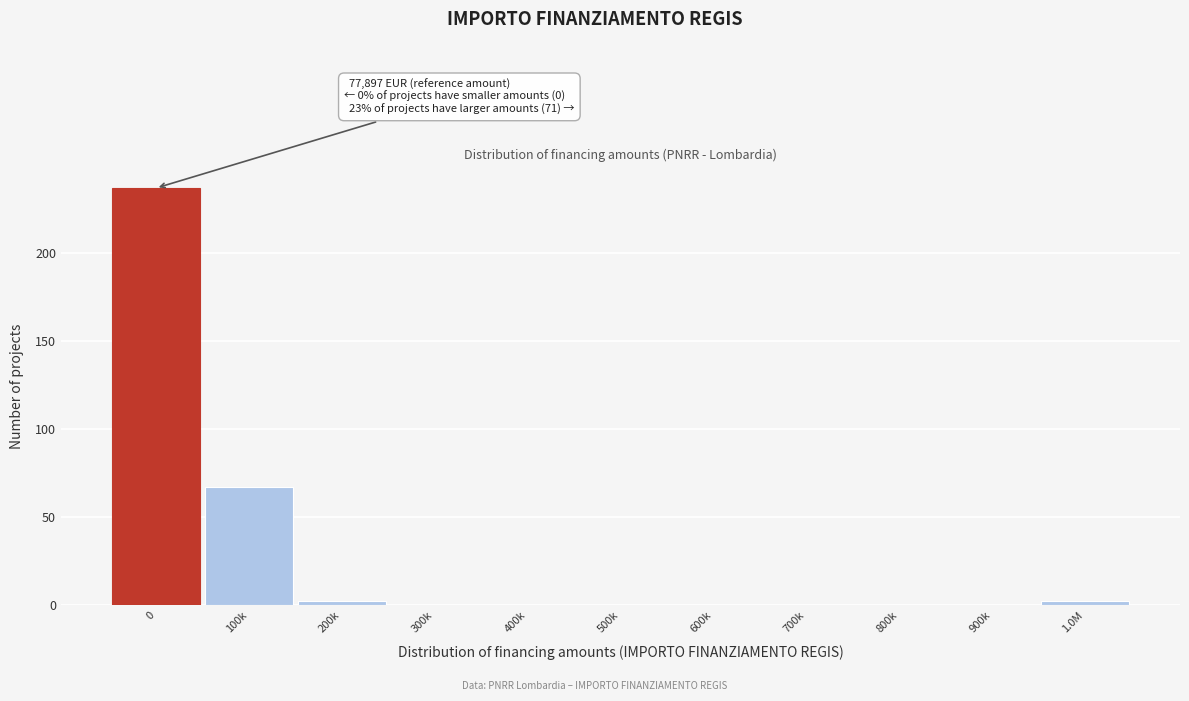

Reading right to left, extract all data points from this chart.

1.0M=2	900k=0	800k=0	700k=0	600k=0	500k=0	400k=0	300k=0	200k=2	100k=67	0=237